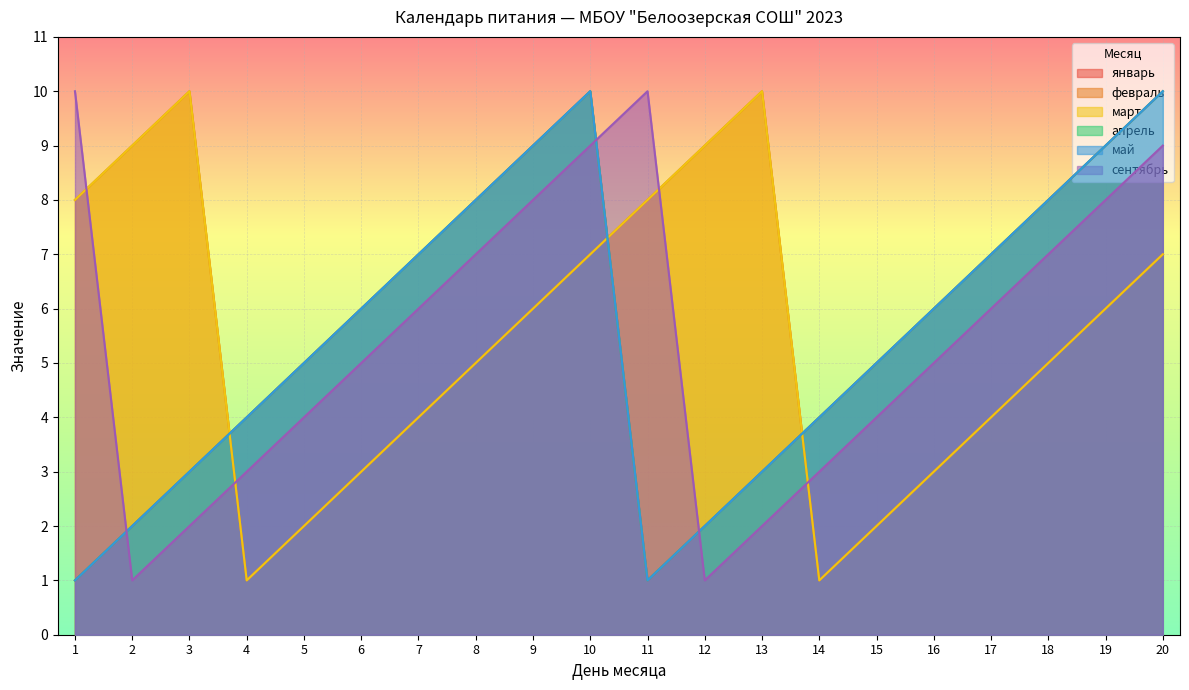

At which category does сентябрь reach its first local valley?

2